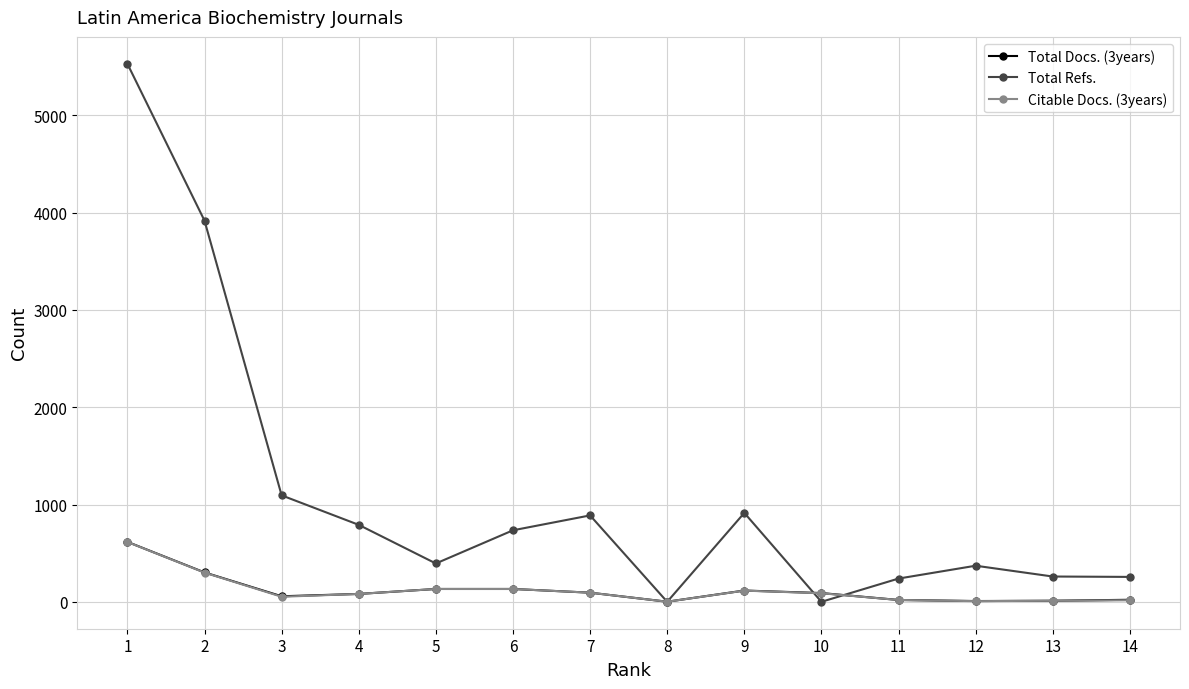

At which label is Total Docs. (3years) closest to 308?

2